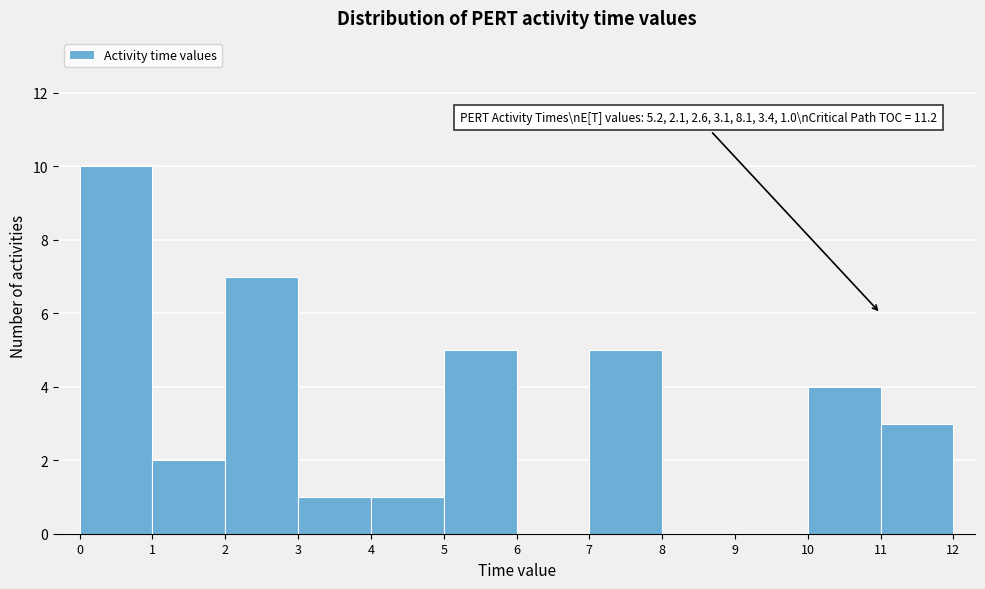

Over which range of the x-axis is the bar tallest?

0 to 1